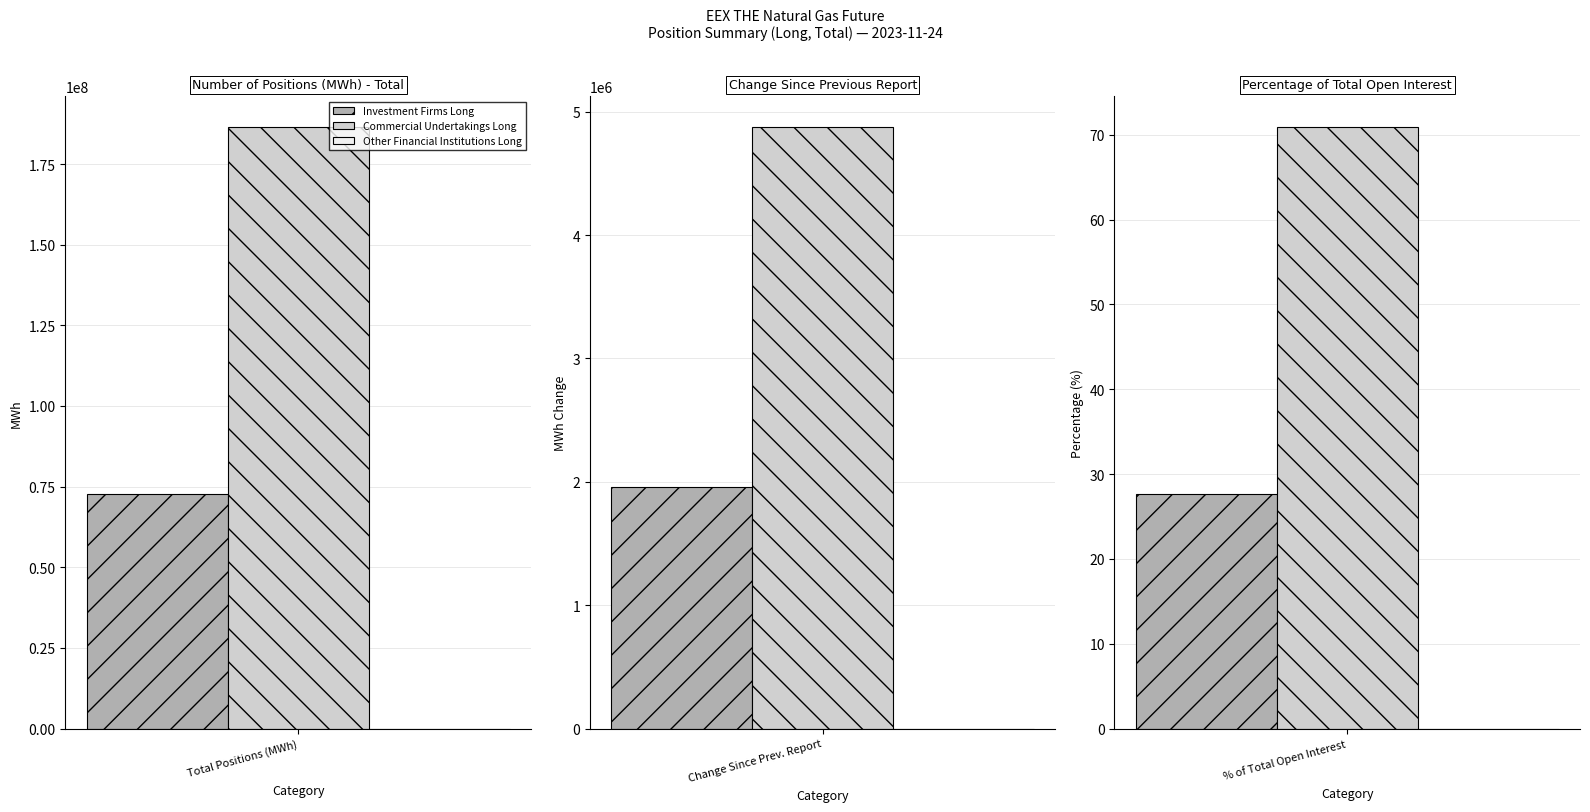

Rank the series by their average value, from highest to lowest.

Commercial Undertakings Long, Investment Firms Long, Other Financial Institutions Long